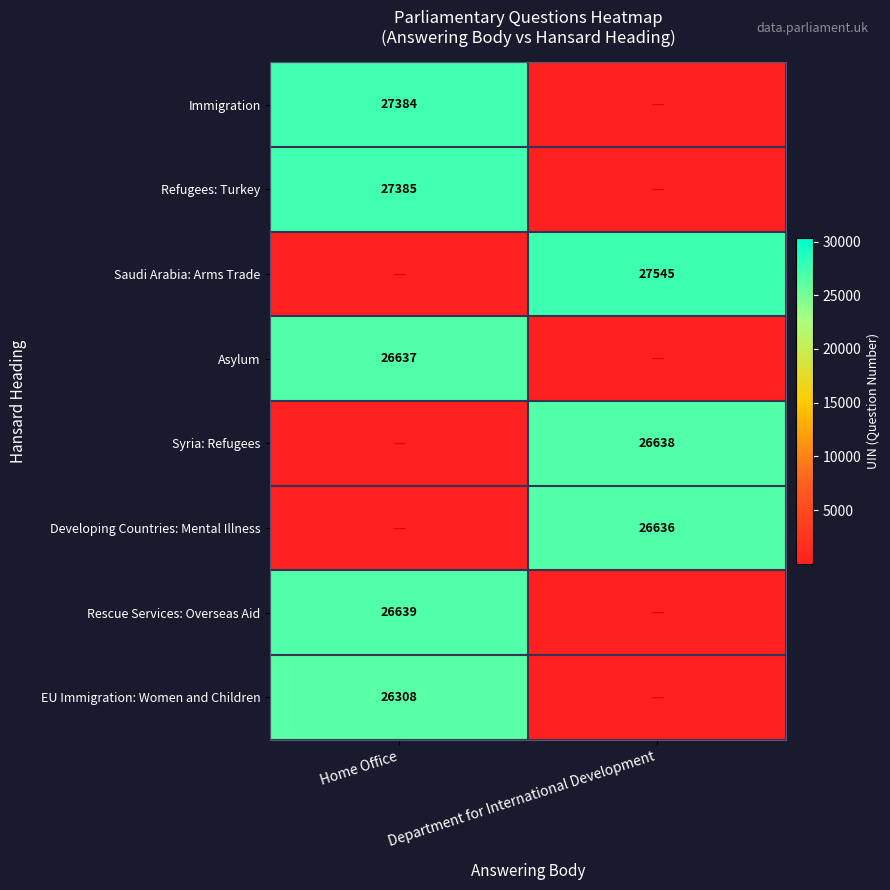

At which category is the sum across all series the highest?

Home Office